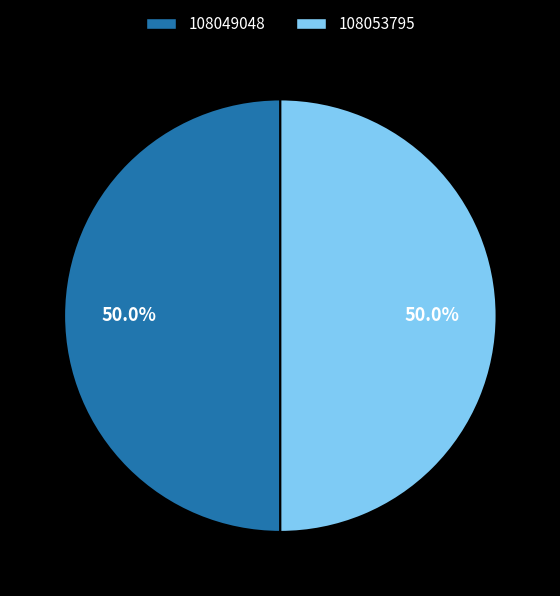

Is it true that 108053795 is 50% of the pie?

True